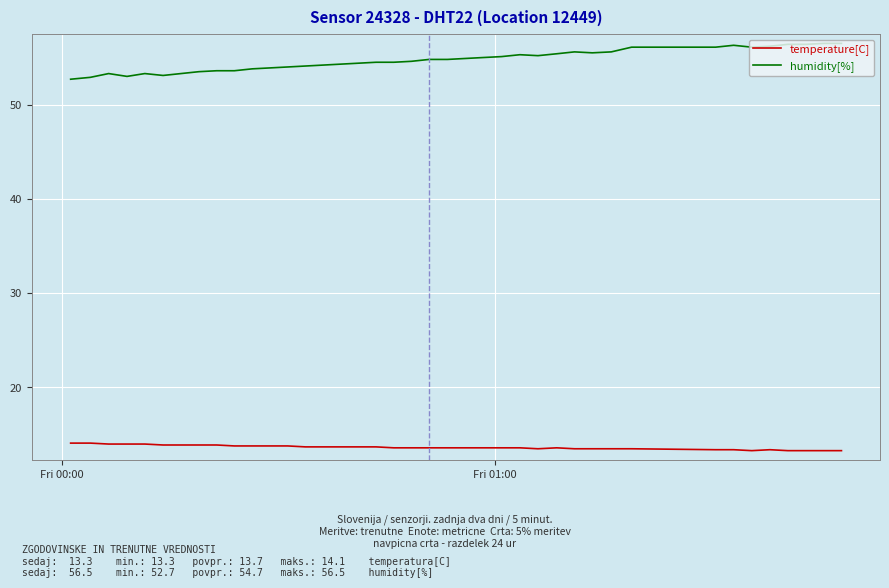

True or false: temperature[C] and humidity[%] cross at least once.

False